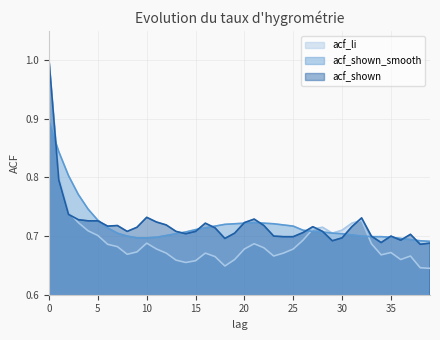

How many lines are shown in the chart?

3